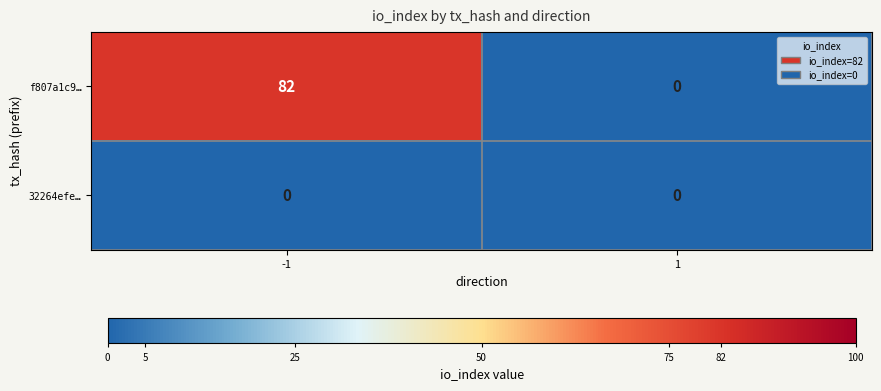

What is the average value of the f807a1c9… series?

41